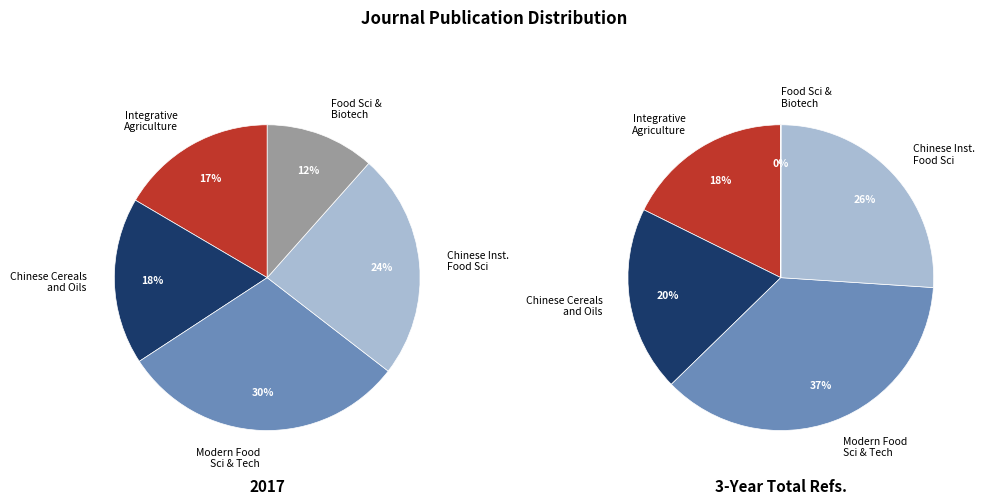

Rank the categories by value from highest to lowest.

Modern Food Science and Technology, Journal of Chinese Institute of Food Science, Journal of the Chinese Cereals and Oils, Journal of Integrative Agriculture, Journal of Food Science and Biotechnology